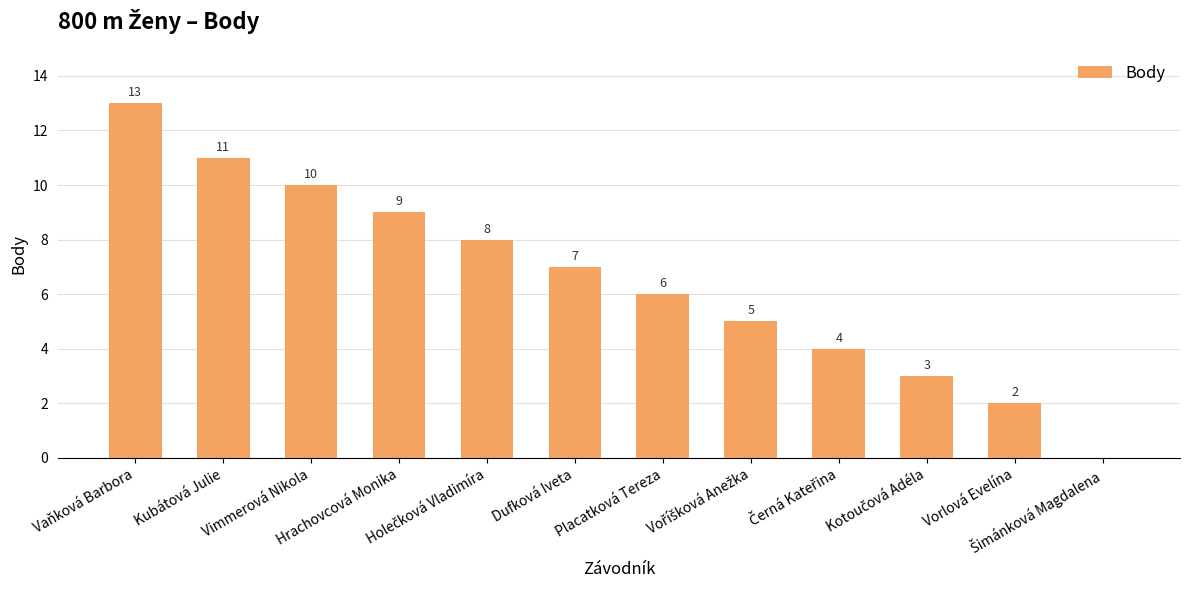

Reading left to right, transcribe all the data shown in this chart.

13	11	10	9	8	7	6	5	4	3	2	0